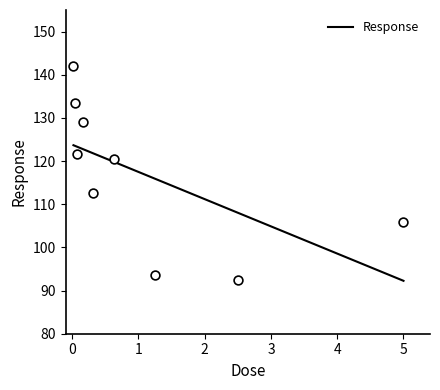

Which has a higher value, 0.078125 or 0.625?

0.078125